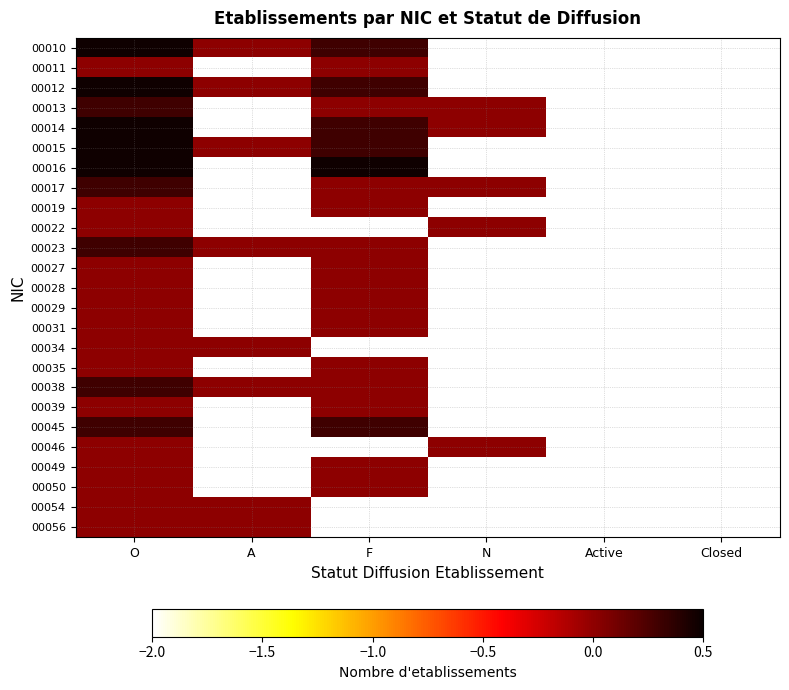

At which category does the chart reach its peak across all series?

O